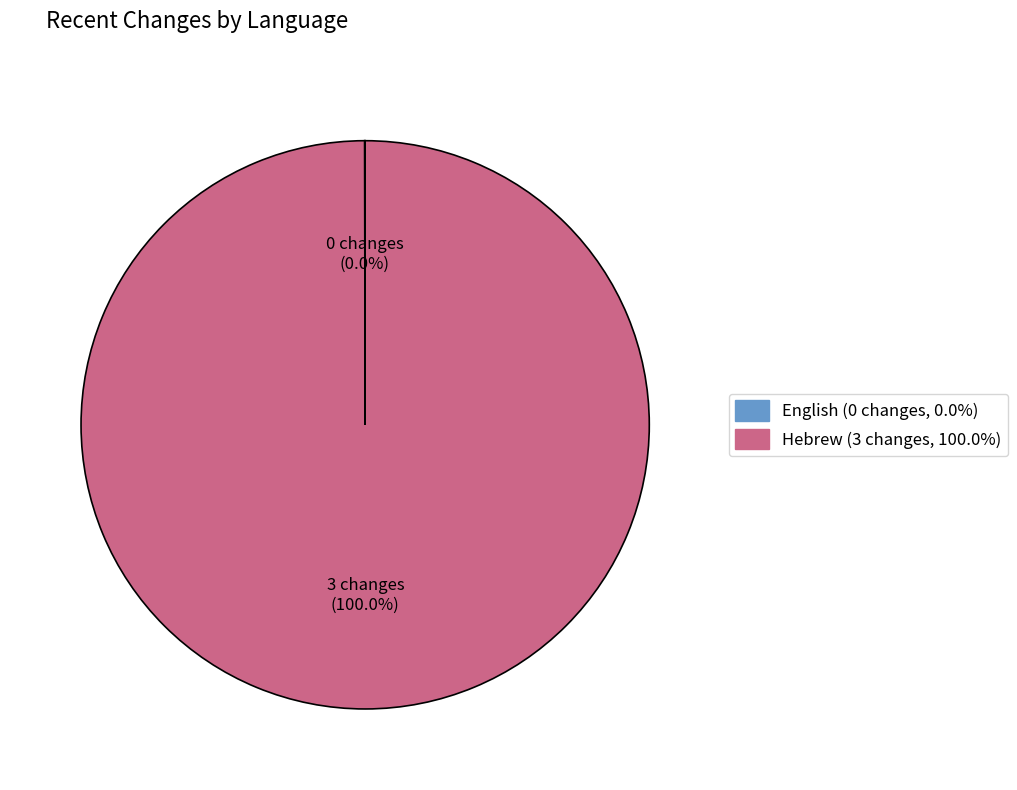

What is the largest slice in the pie chart?

Hebrew